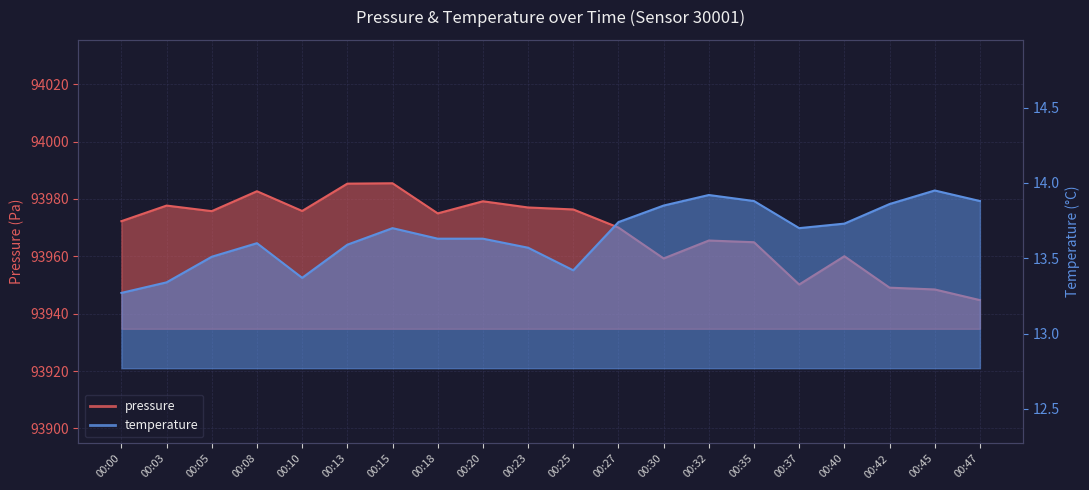

How many lines are shown in the chart?

2